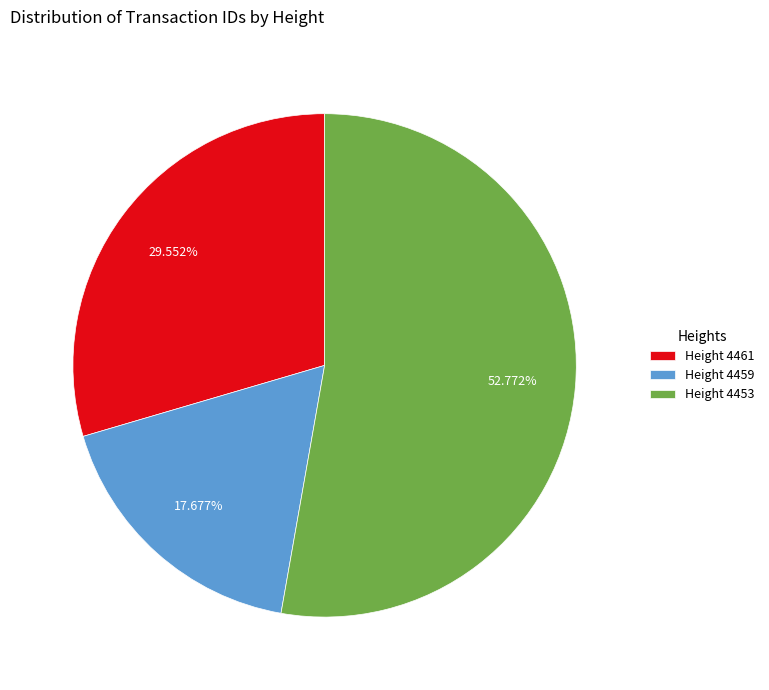

Which category accounts for the majority?

Height 4453